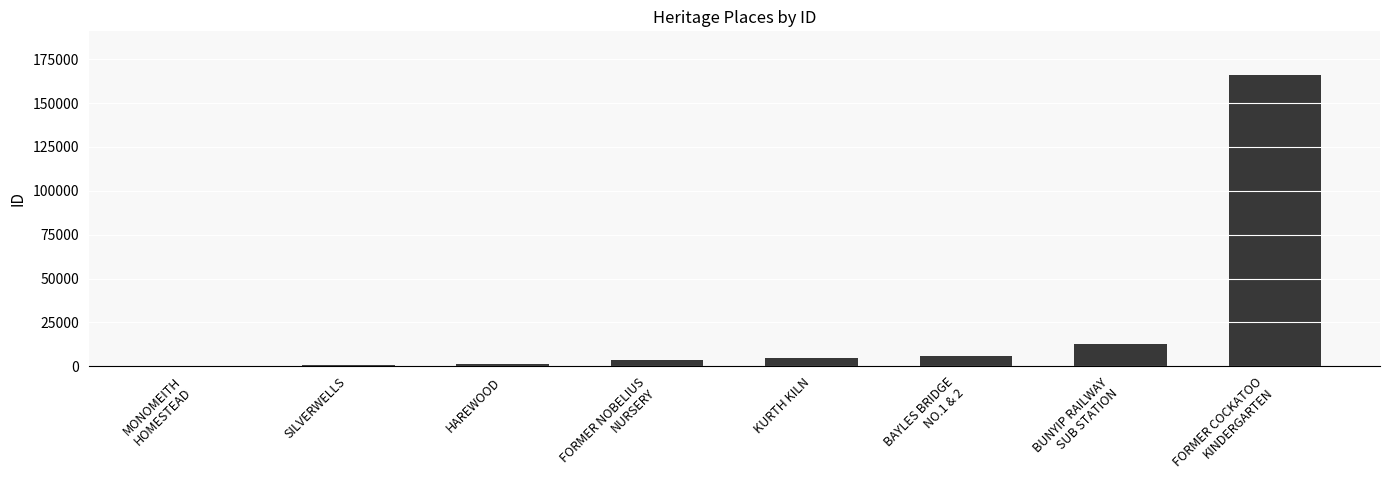

What is the greatest value displayed?

165961